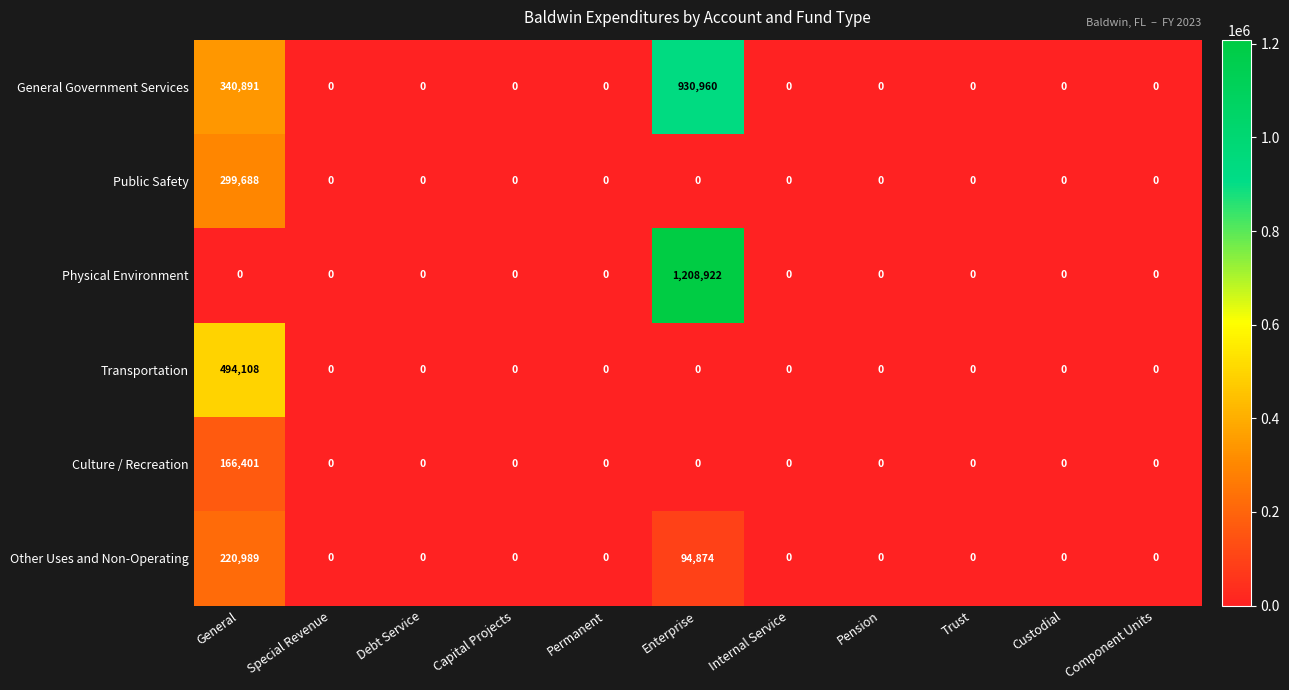

List the series in order of their peak value, highest first.

Physical Environment, General Government Services, Transportation, Public Safety, Other Uses and Non-Operating, Culture / Recreation